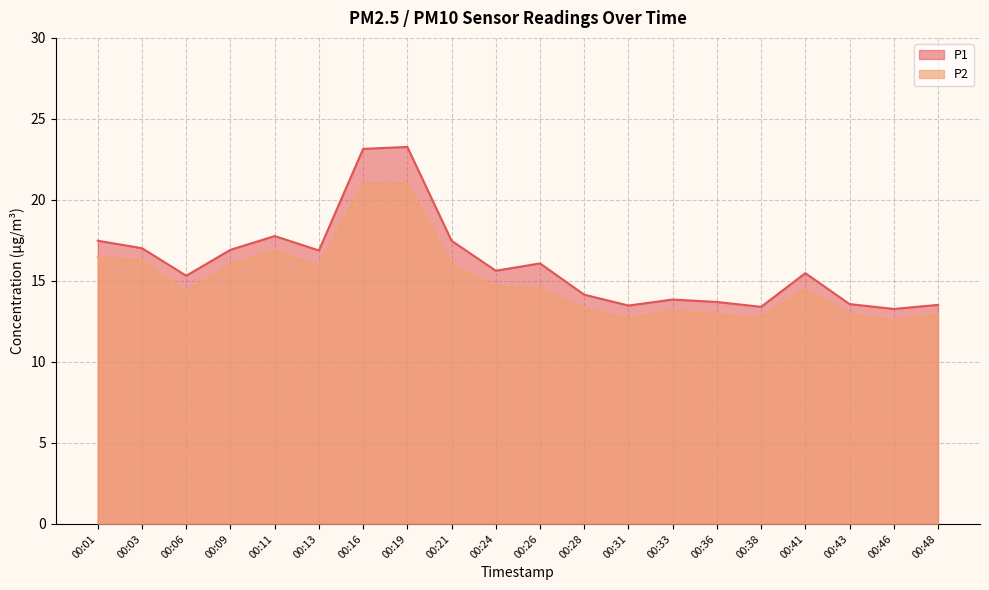

Is the value of P2 at 00:13 greater than the value of P1 at 00:09?

No